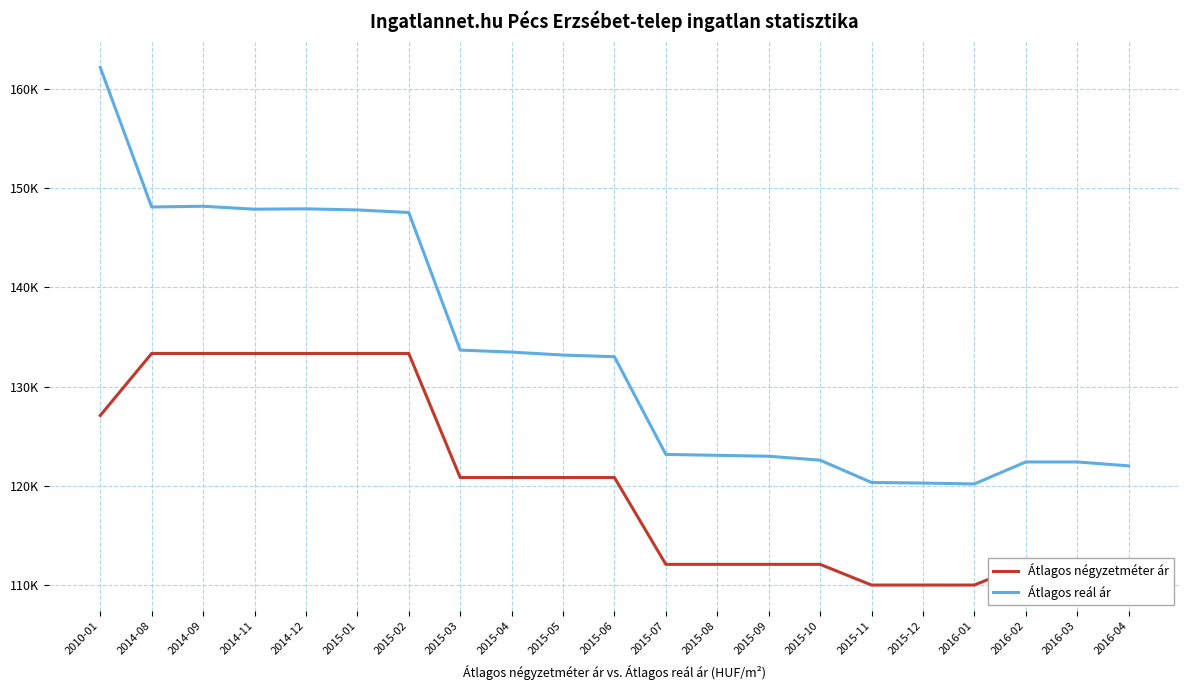

List the labels in order of Átlagos négyzetméter ár value, largest first.

2014-08, 2014-09, 2014-11, 2014-12, 2015-01, 2015-02, 2010-01, 2015-03, 2015-04, 2015-05, 2015-06, 2015-07, 2015-08, 2015-09, 2015-10, 2016-02, 2016-03, 2016-04, 2015-11, 2015-12, 2016-01